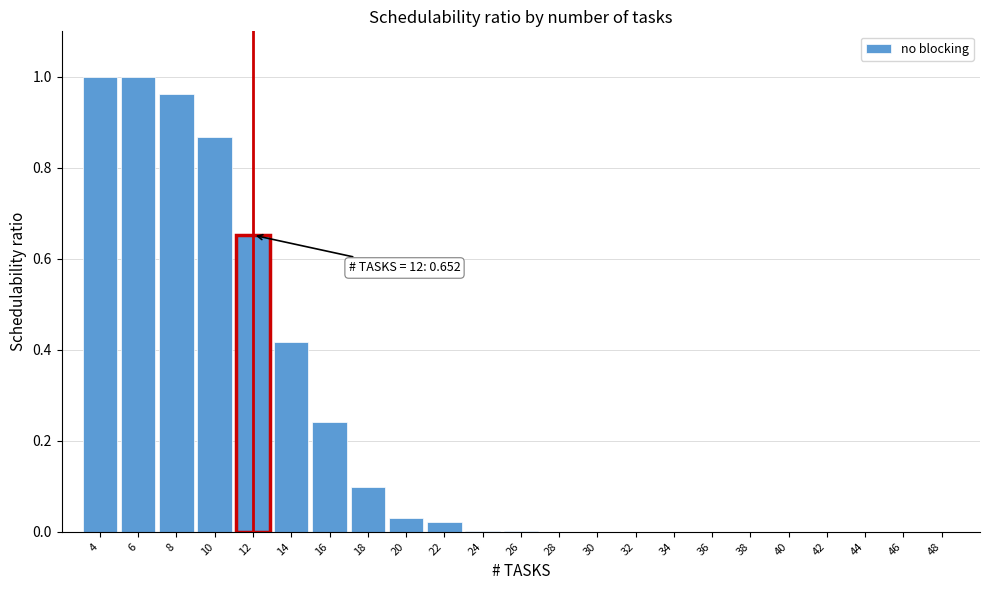

What is the change in value from 12 to 32?

-0.7